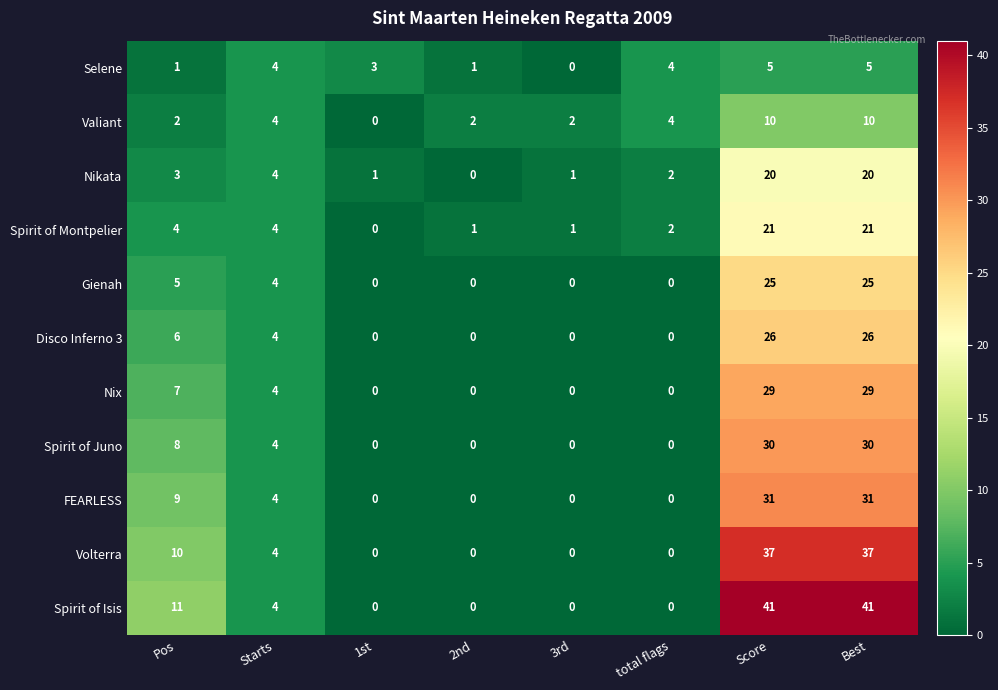

Which series has the largest range (max minus min)?

Spirit of Isis